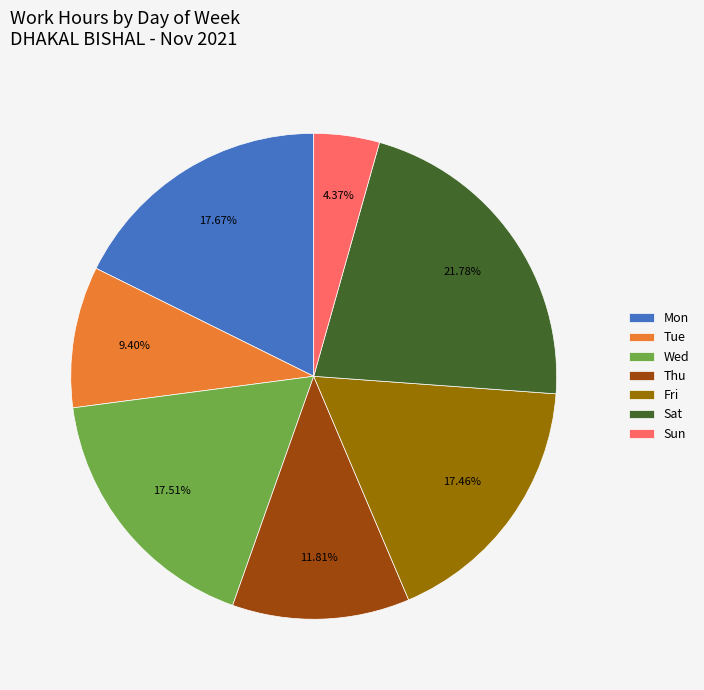

Combined, do Sat and Mon account for over 50%?

No